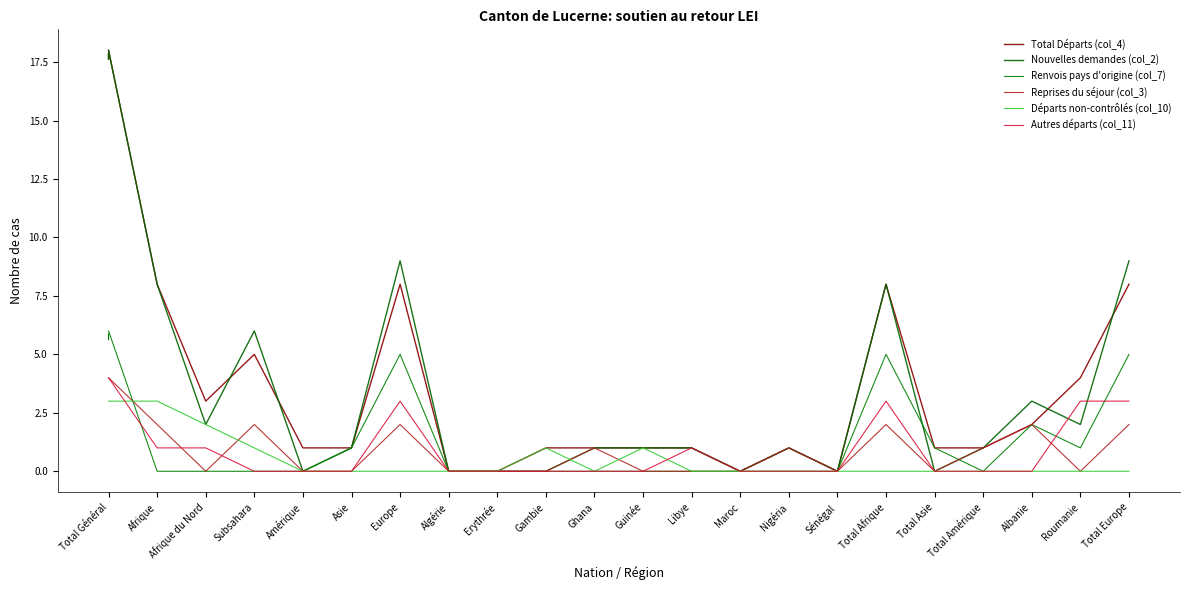

Between Sénégal and Nigéria, which is larger?

Nigéria